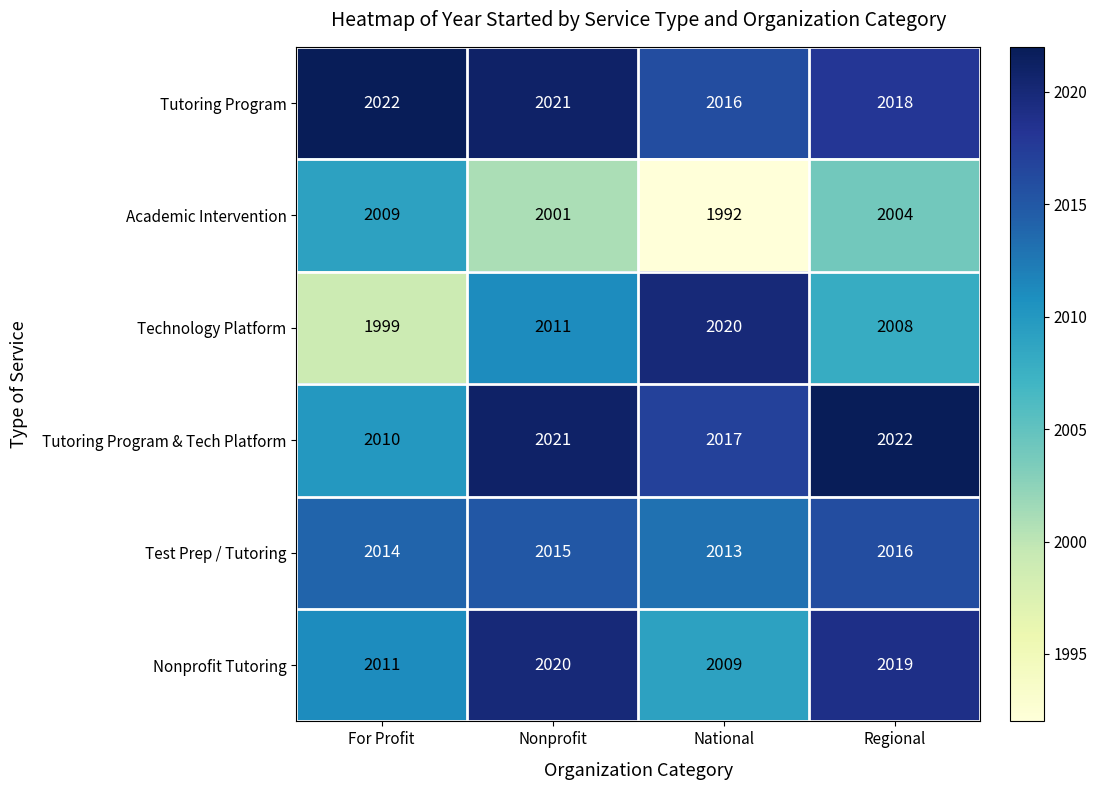

How many categories are shown in the chart?

4